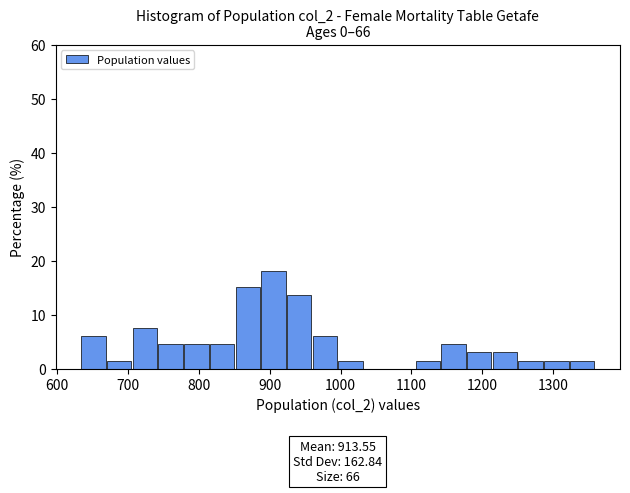

Read against the x-axis, roughly where is the centre of the tallest bar?

910